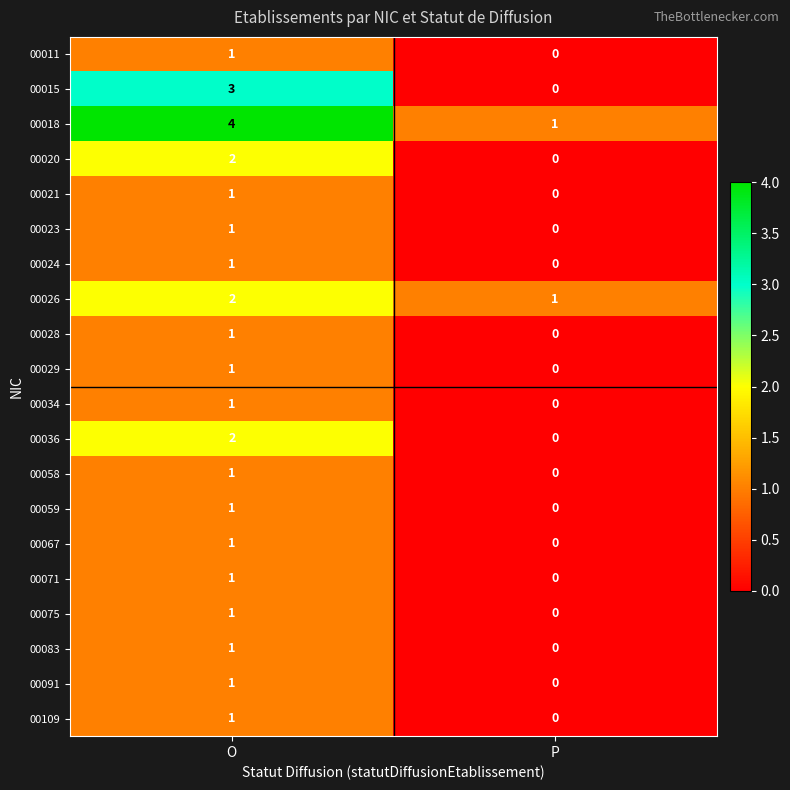

What is the spread (max minus min) of values at O?

3